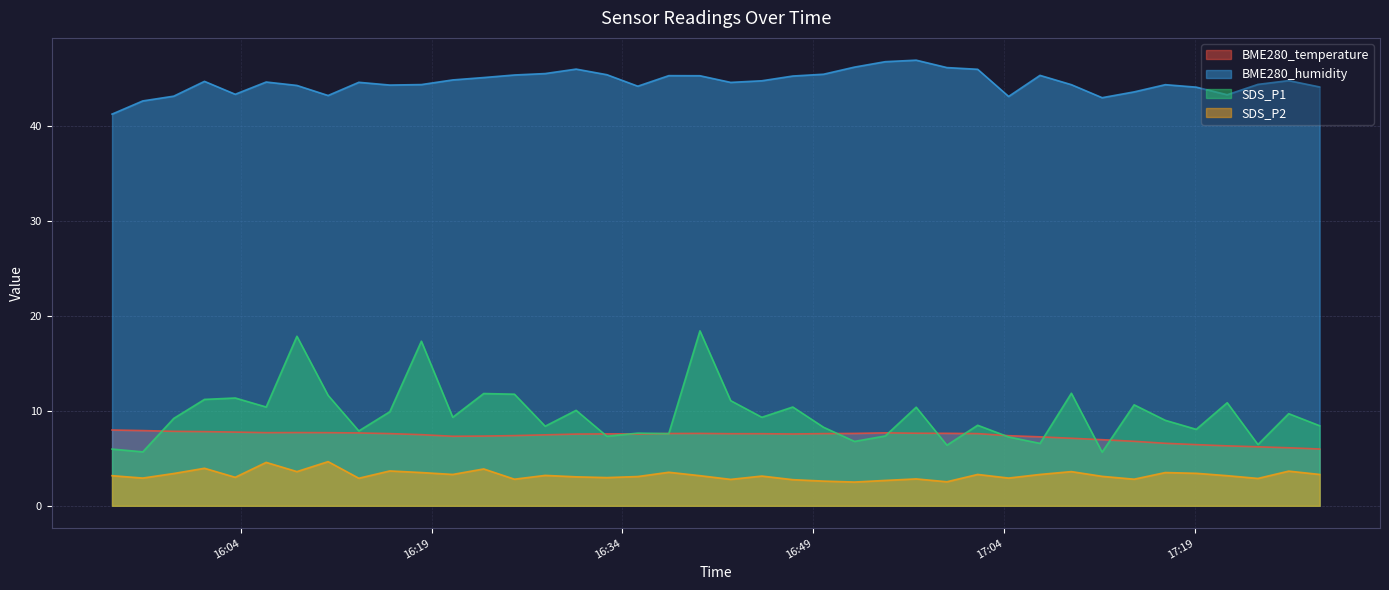

At which category is the sum across all series the highest?

2024/03/19 16:40:06